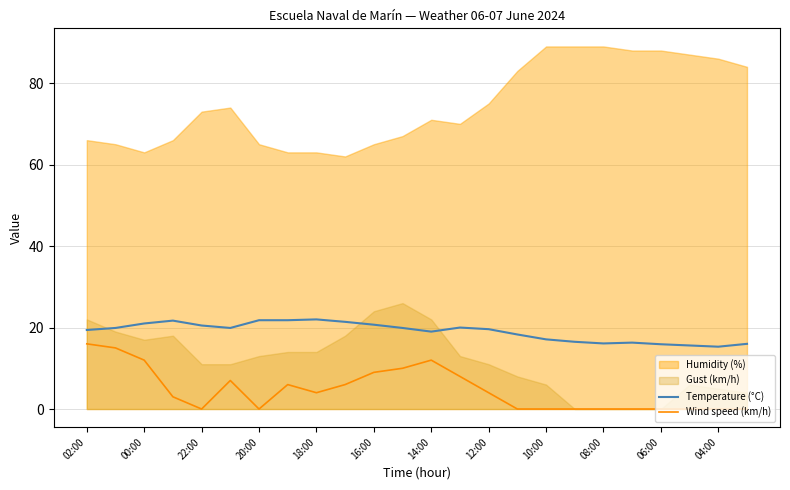

True or false: Temperature (°C) and Wind speed (km/h) intersect in this chart.

False